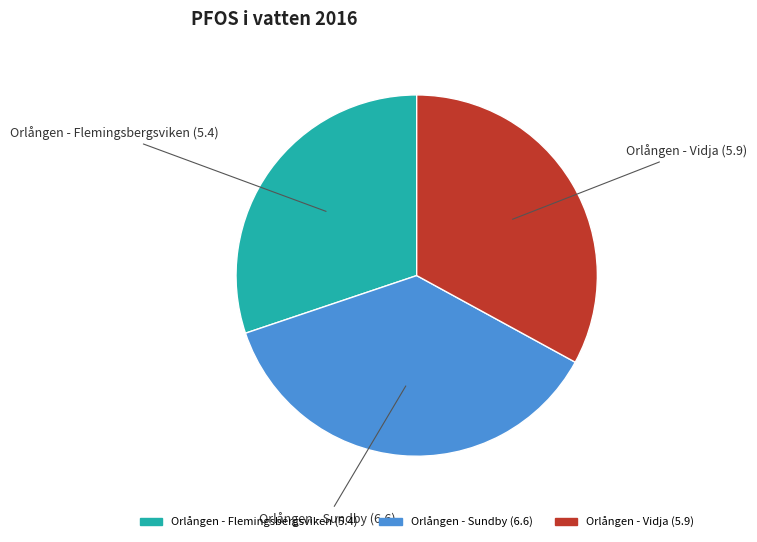

The Orlången - Sundby slice represents 37% of the pie. True or false?

True